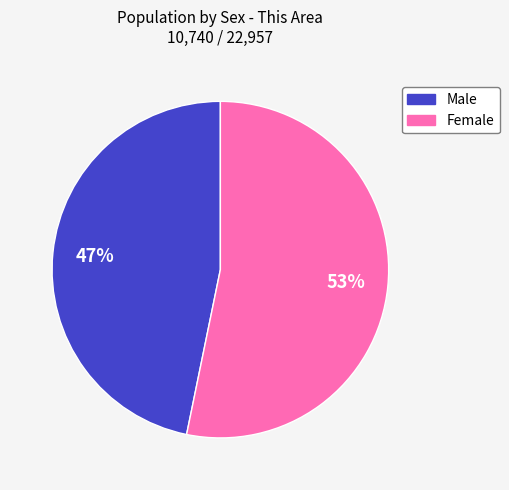

What is the majority slice?

Female